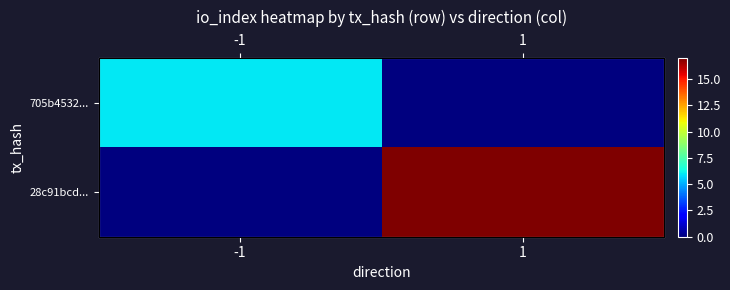

What is the sum of all 705b4532... values?

6